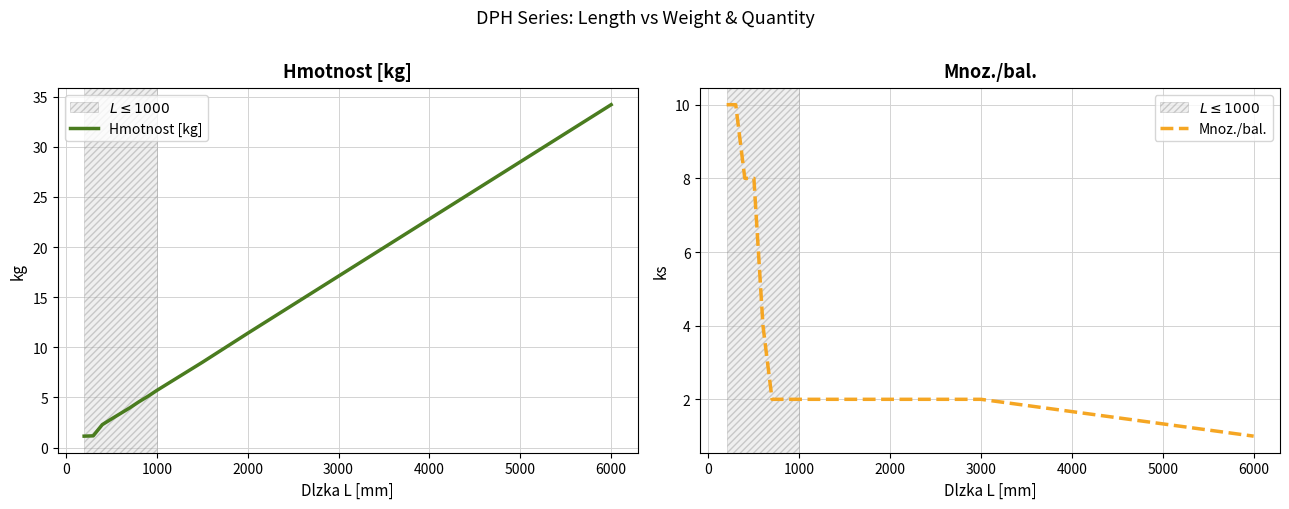

Is it true that Hmotnost [kg] equals 29.7 at 3000?

False